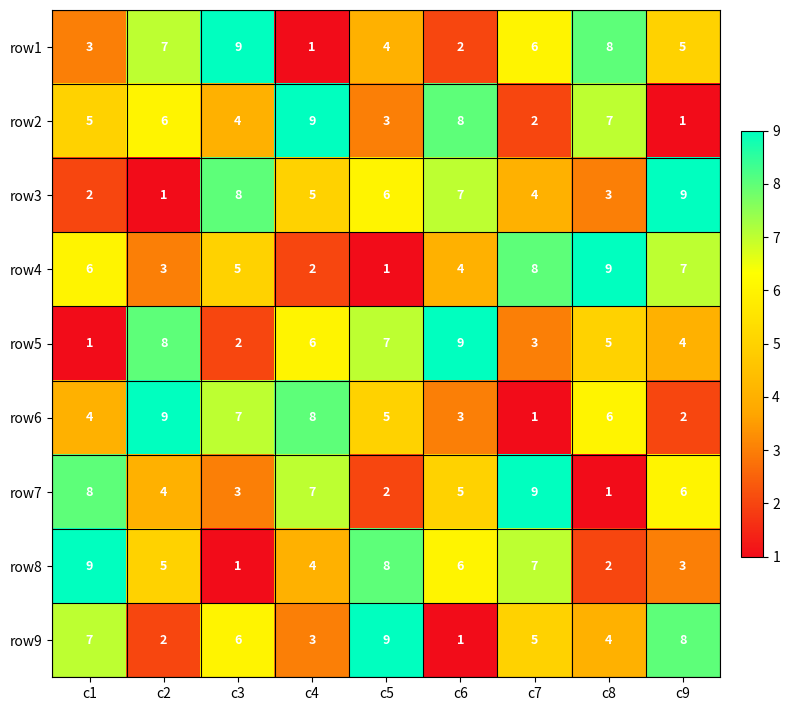

What is the minimum value shown in the chart?

1